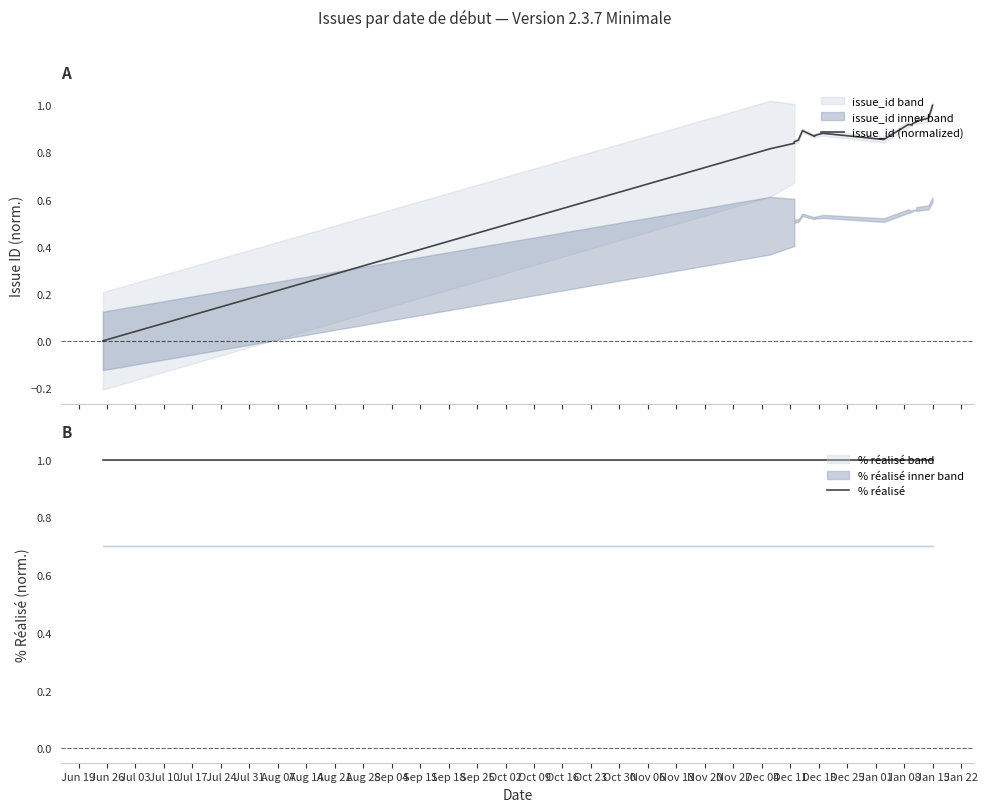

What is the greatest value displayed?

1.0